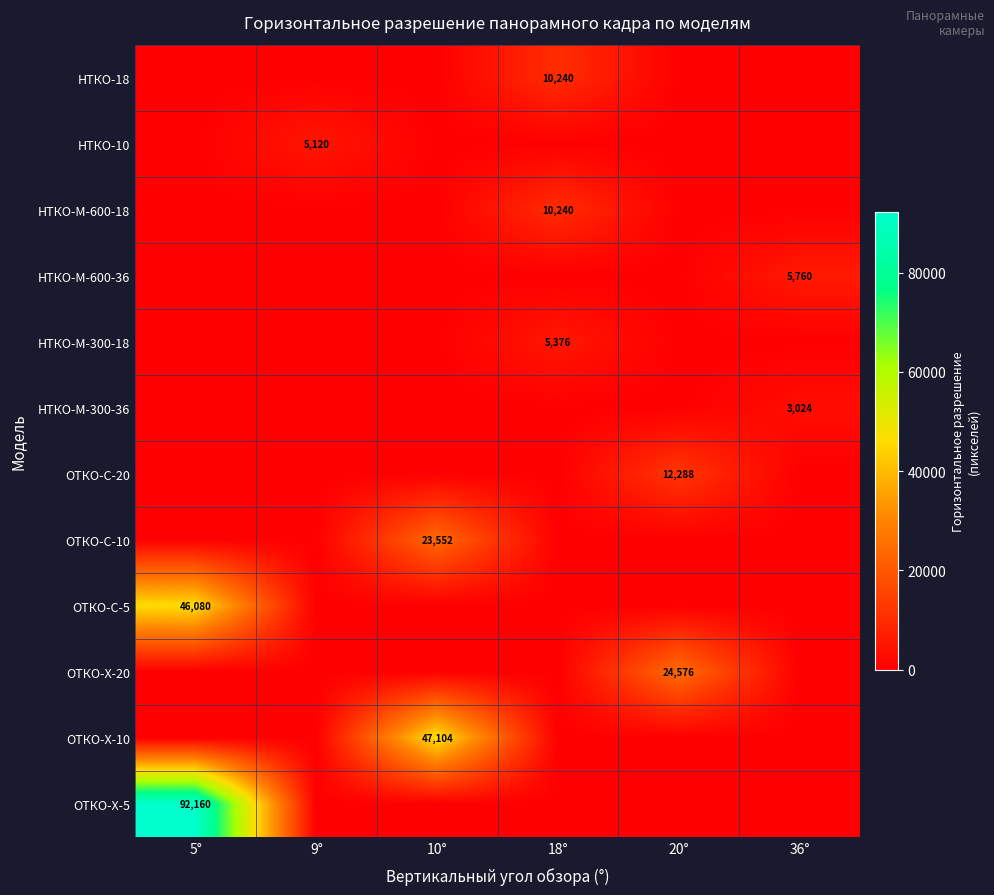

How many values in НТКО-М-300-36 are above zero?

1